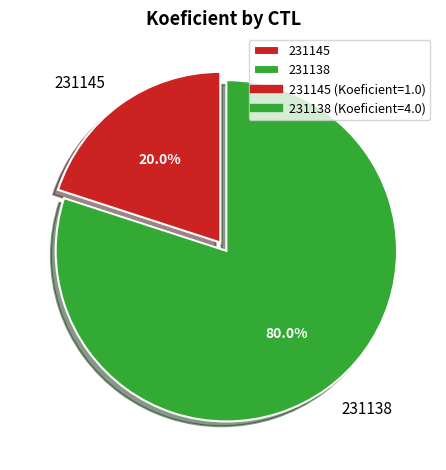

Does 231138 account for over 50% of the chart?

Yes